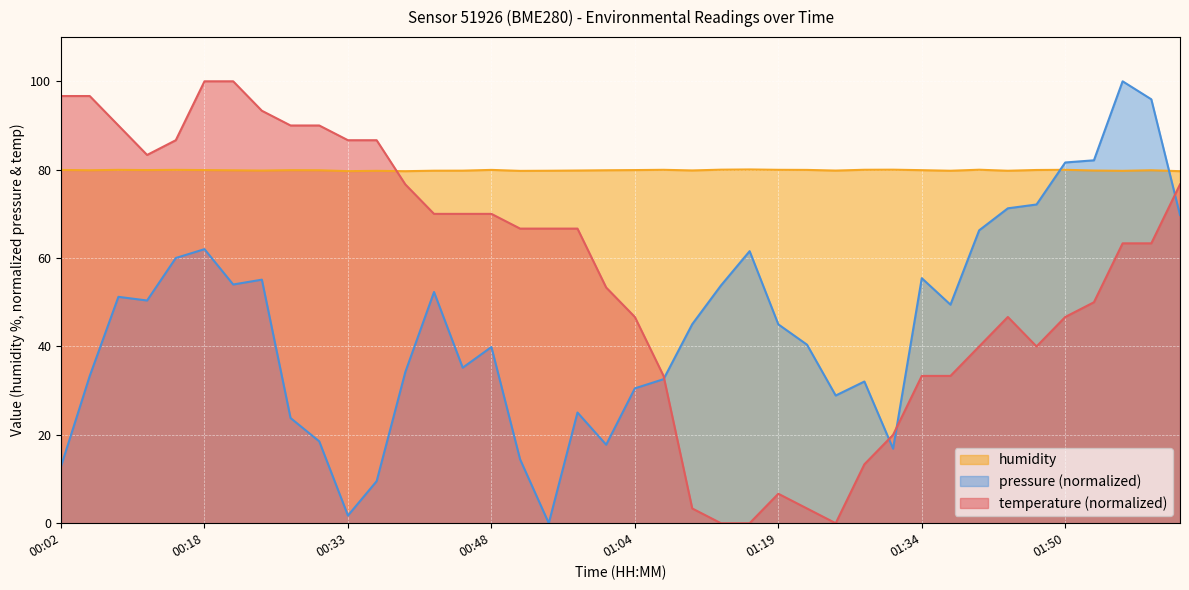

At which label is temperature closest to 50?

01:53